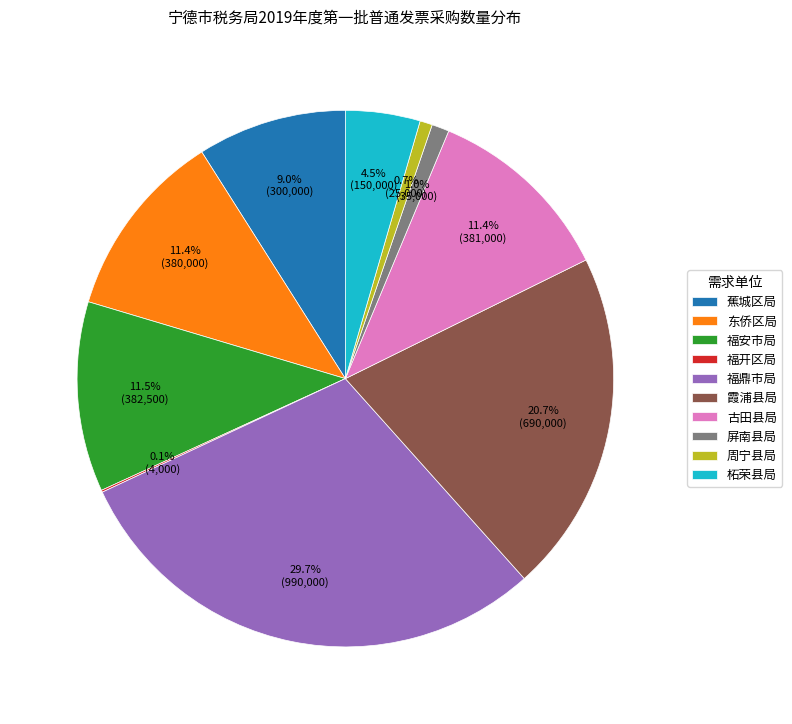

The 福安市局 slice represents 1% of the pie. True or false?

False